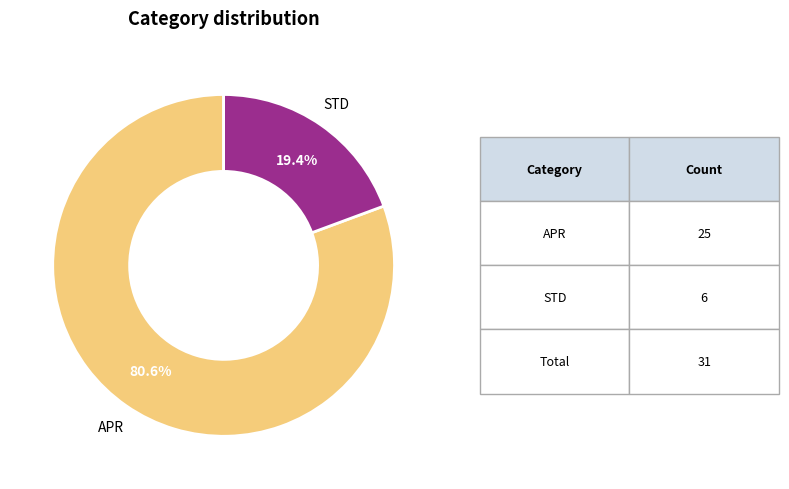

Does any single category account for the majority?

Yes